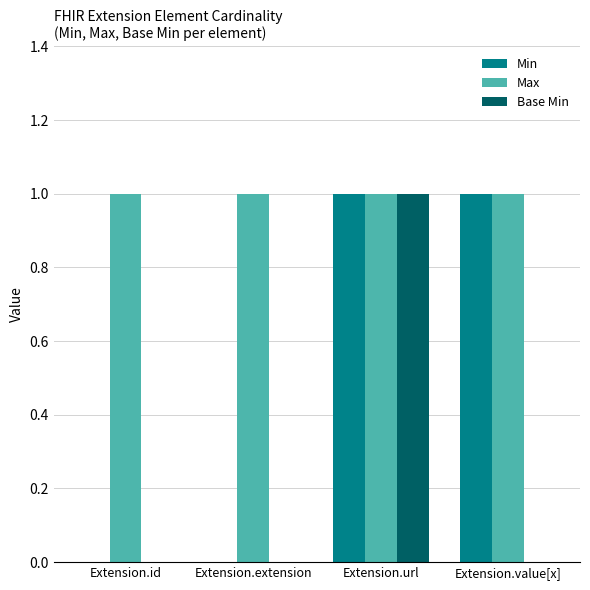

Which series has the largest total across all categories?

Max